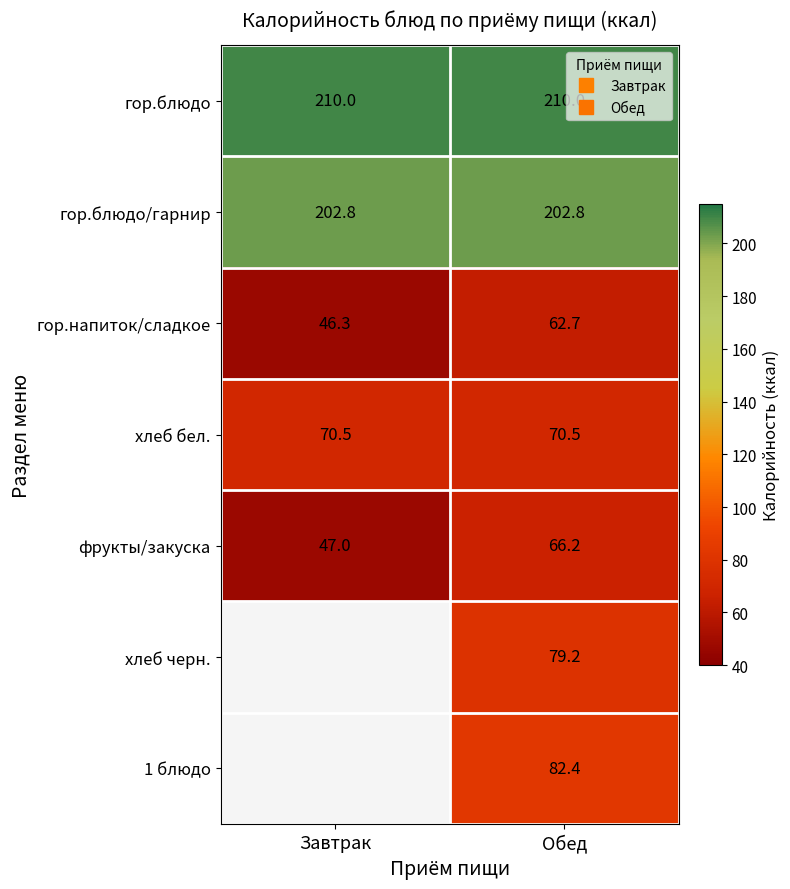

List the series in order of their peak value, lowest first.

гор.напиток/сладкое, фрукты/закуска, хлеб бел., гор.блюдо/гарнир, гор.блюдо, хлеб черн., 1 блюдо